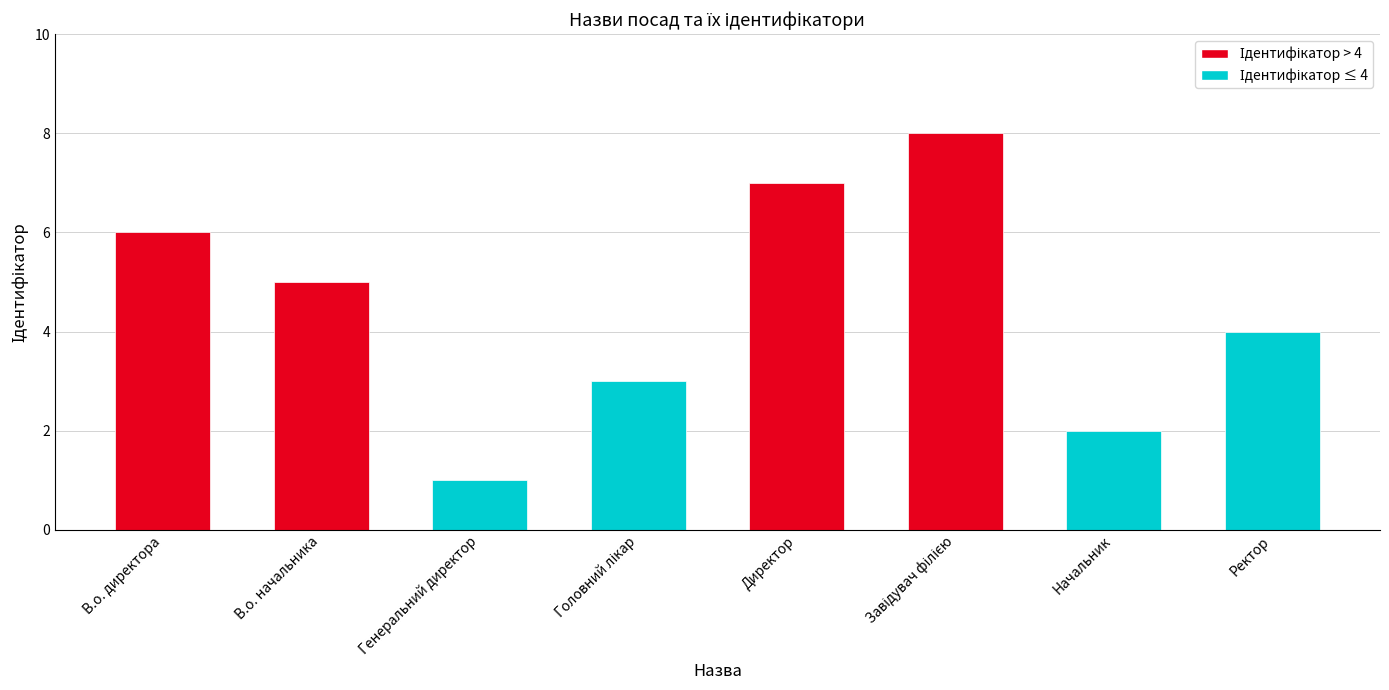

What is the change in value from В.о. директора to Начальник?

-4